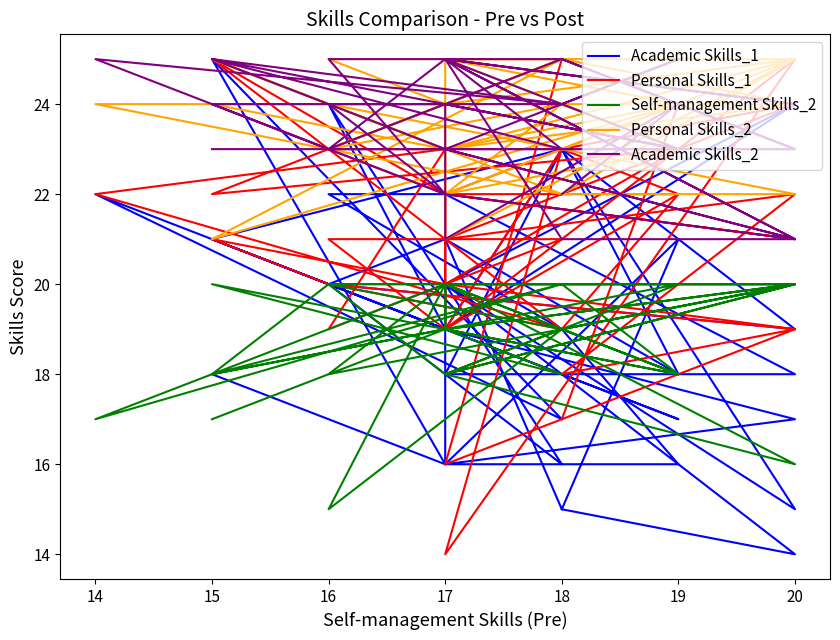

How many data points in Self-management Skills_2 are less than 19?

14